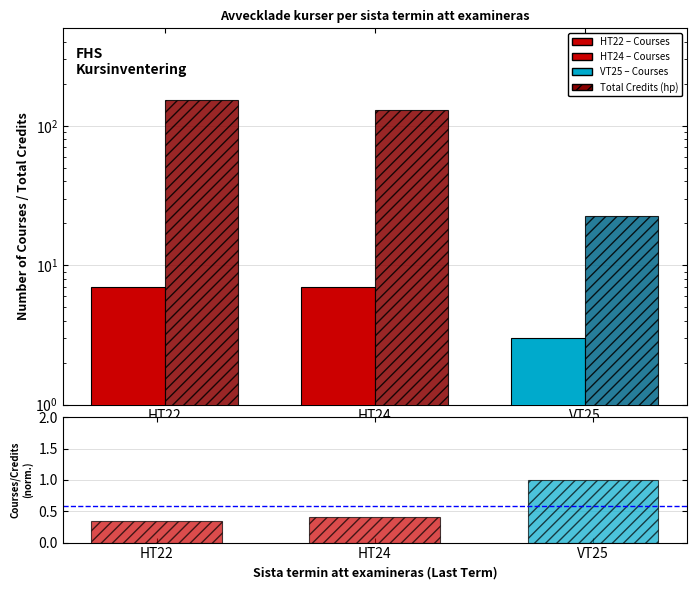

Which series has the largest total across all categories?

Total Credits (hp)